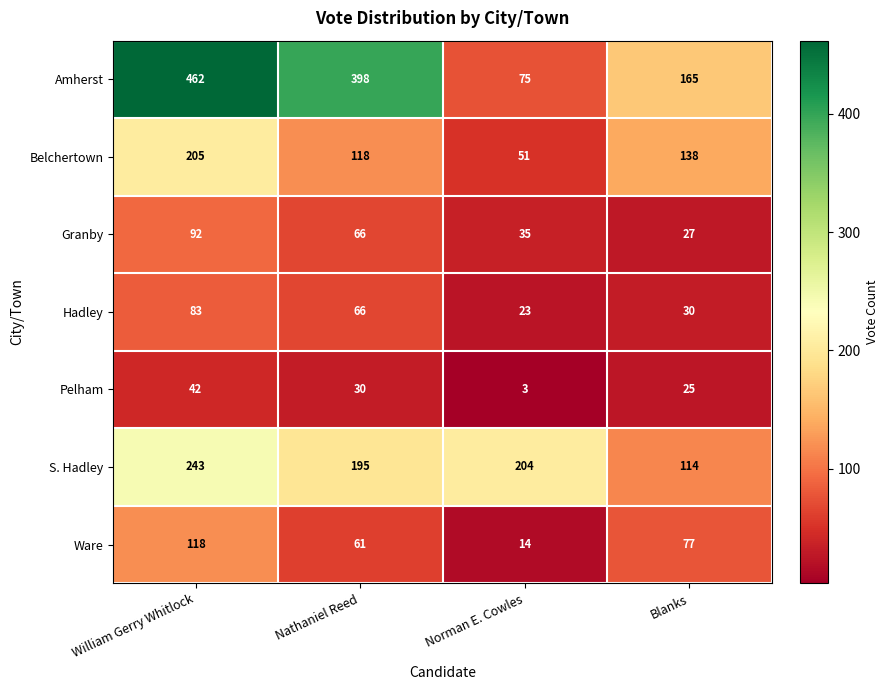

List the series in order of their peak value, highest first.

Amherst, S. Hadley, Belchertown, Ware, Granby, Hadley, Pelham